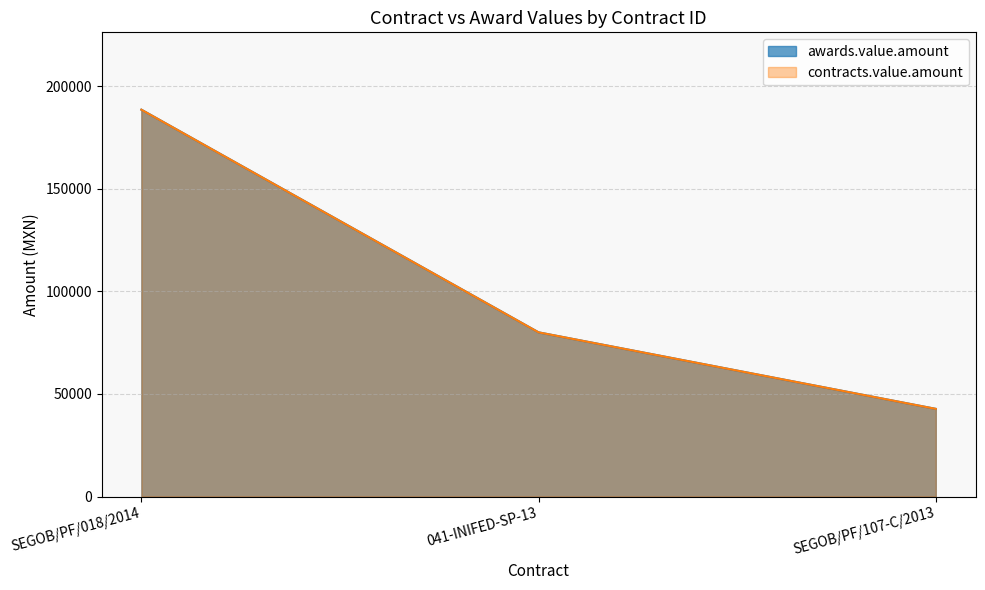

What is the label of the 3rd point from the right?

SEGOB/PF/018/2014